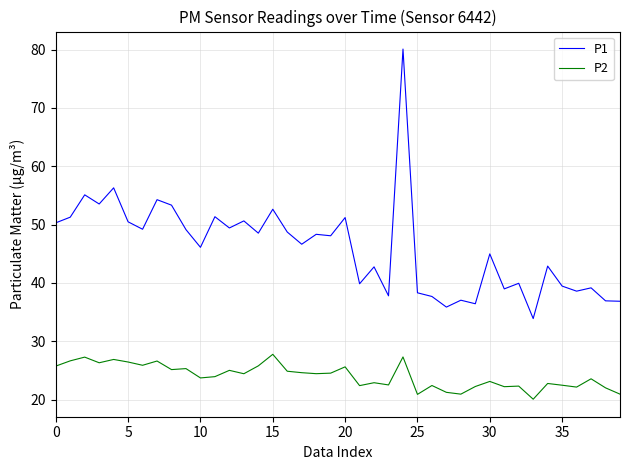

Rank the series by their average value, from highest to lowest.

P1, P2